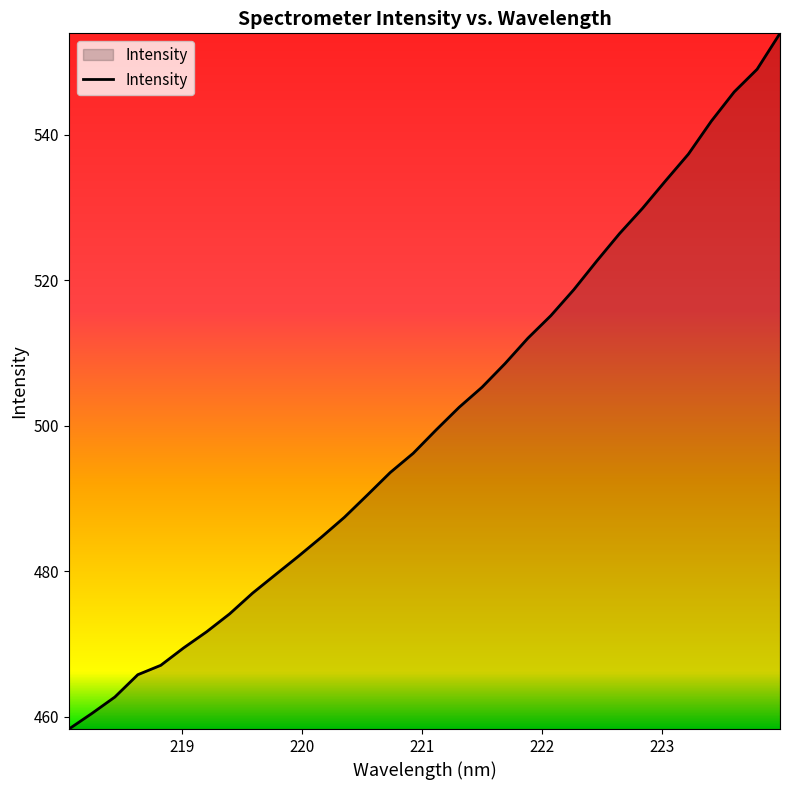

What is the difference between the maximum and minimum values?

95.6